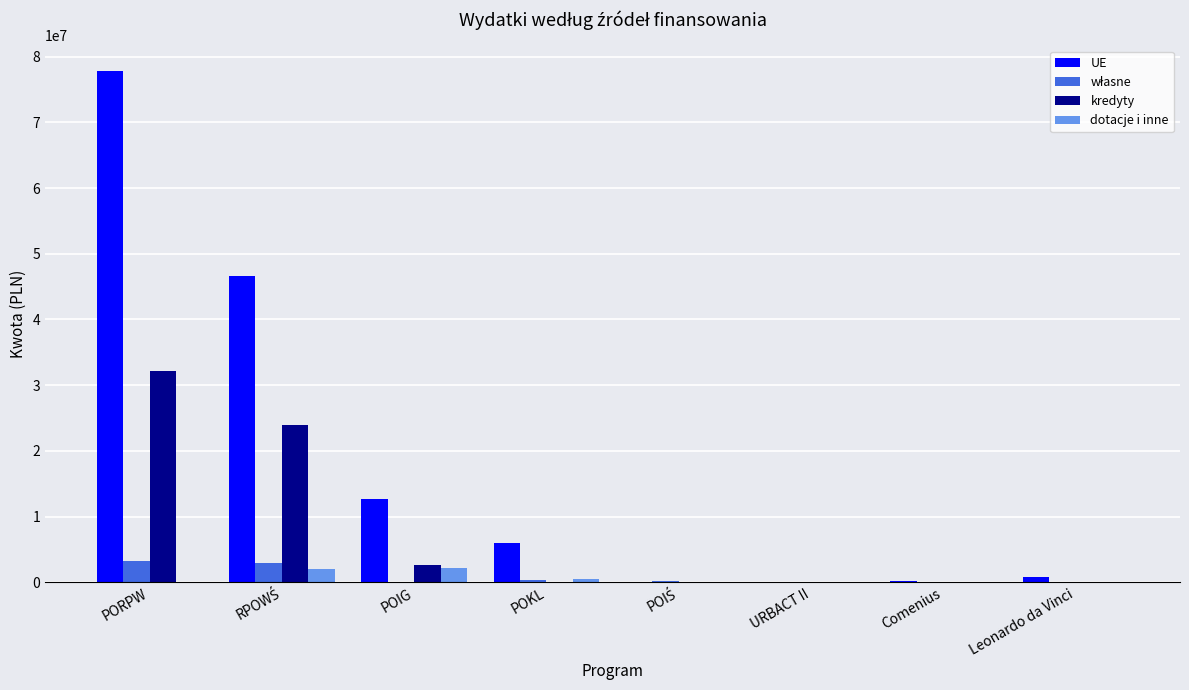

The kredyty series shows 13984544.3 at PORPW. True or false?

False